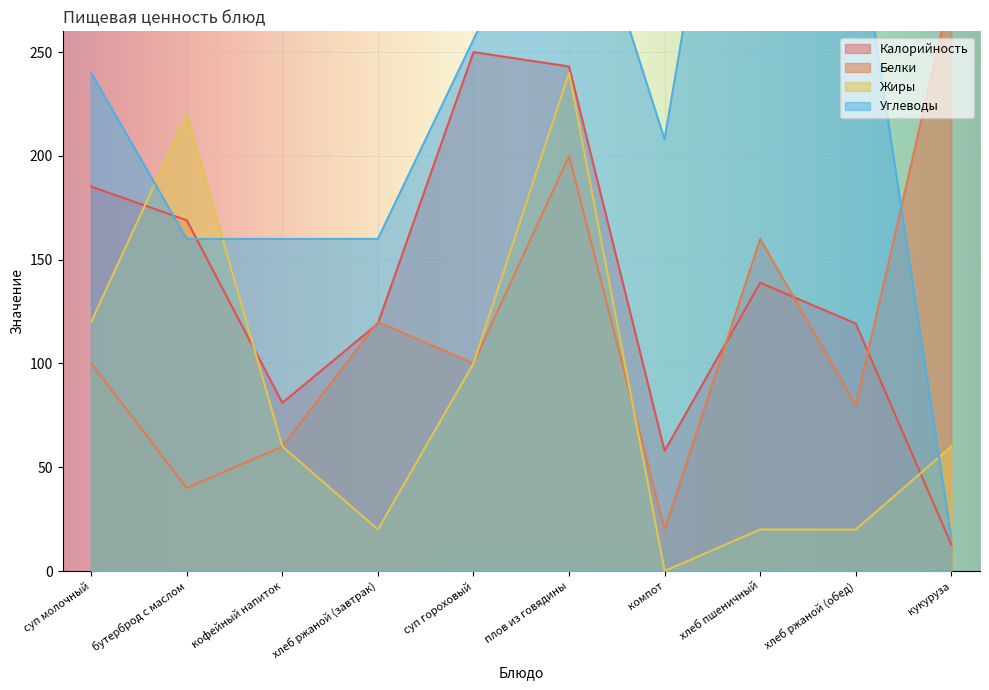

True or false: Калорийность has more than 1 points higher than both neighbors.

True